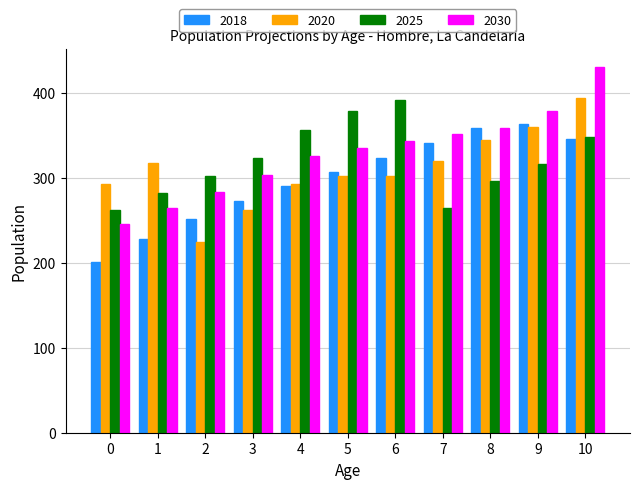

What is the sum of all 2030 values?

3617